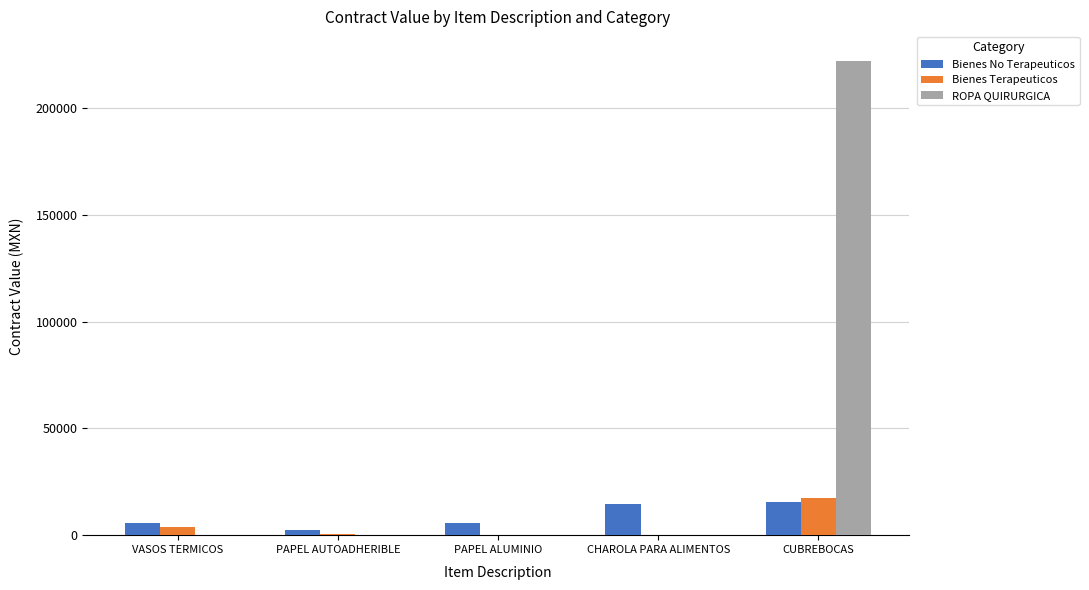

Which series has the largest total across all categories?

ROPA QUIRURGICA